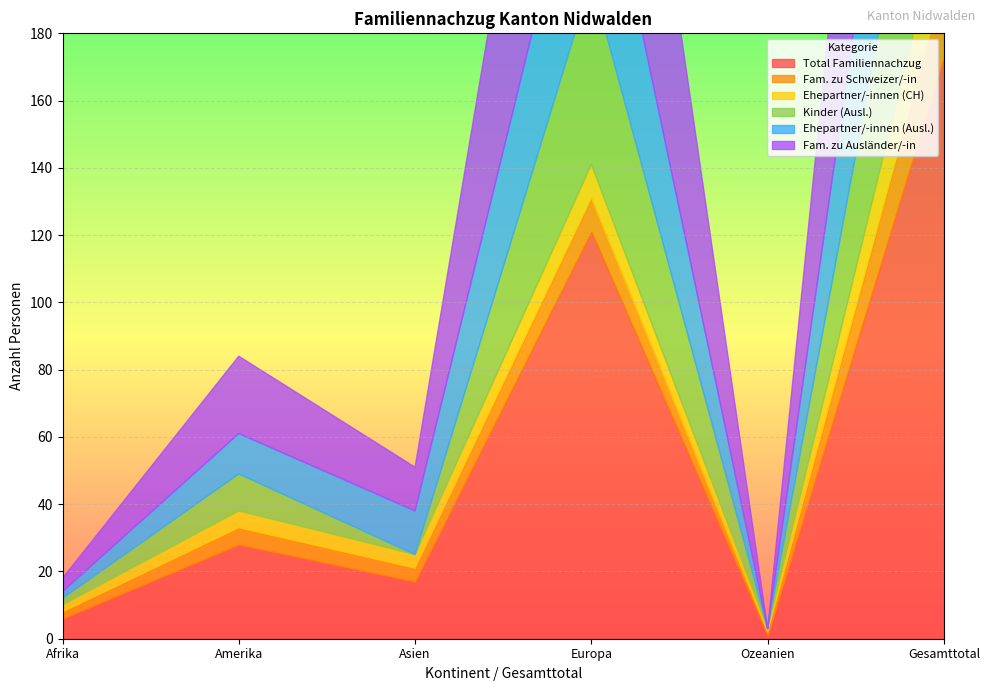

Read the Kinder (Ausl.) value at Europa, to the nearest 5.

55